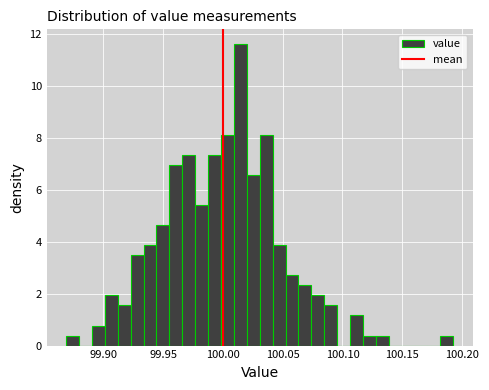

Read against the x-axis, roughly where is the centre of the tallest bar?

100.015